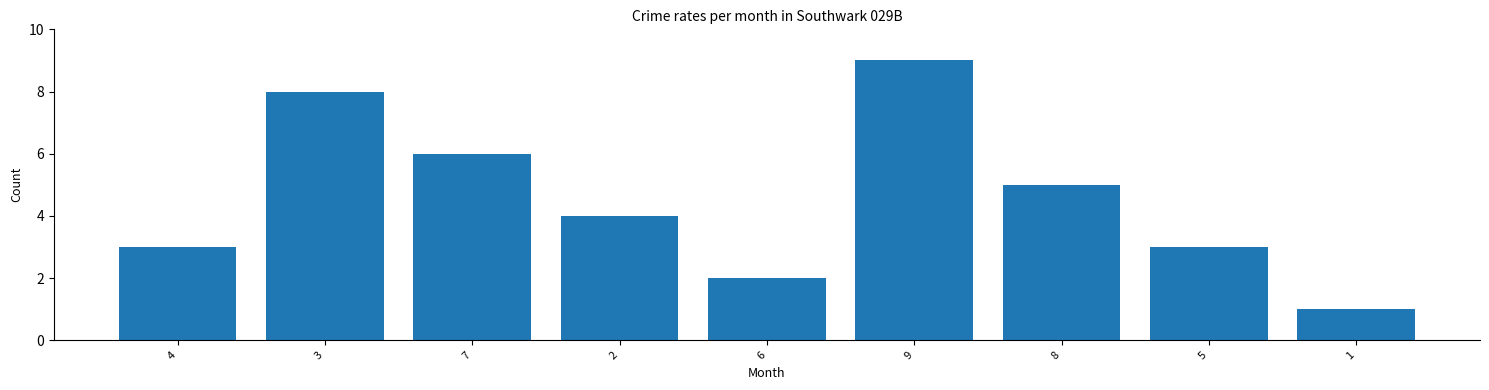

Reading right to left, list all the values displayed in this chart.

1=1	5=3	8=5	9=9	6=2	2=4	7=6	3=8	4=3